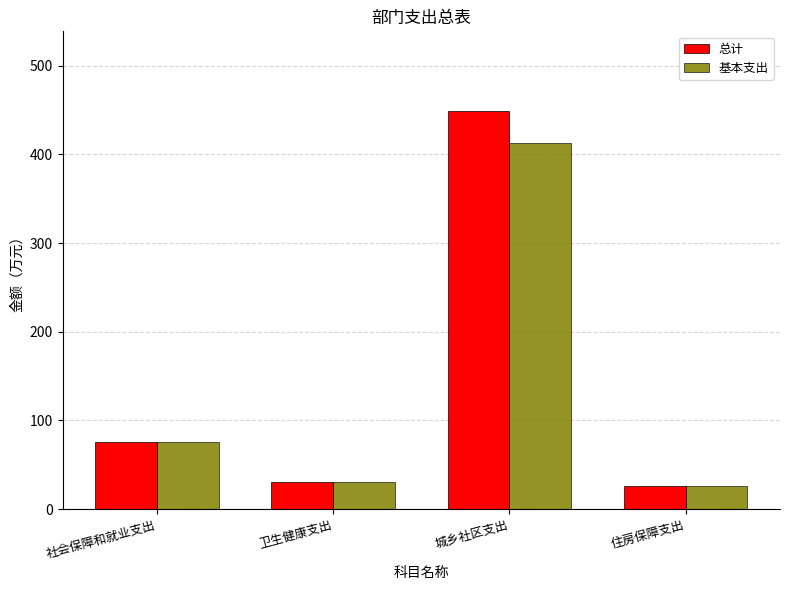

What is the label of the 4th bar from the left?

住房保障支出